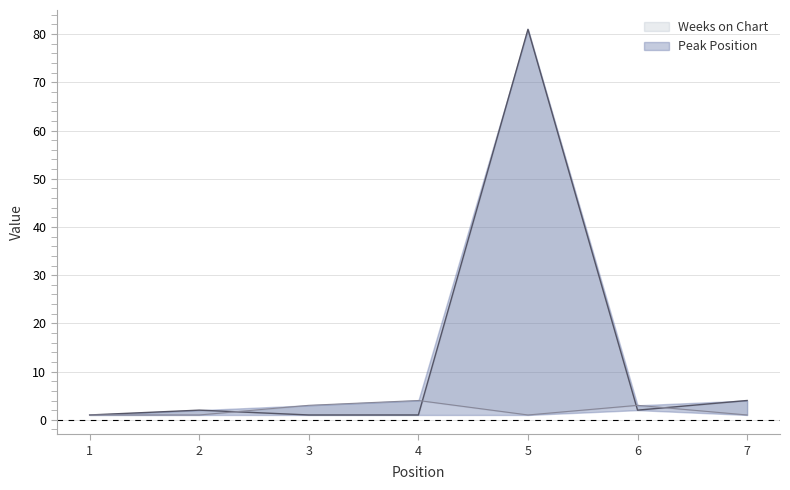

What is the sum of all Peak Position values?

14